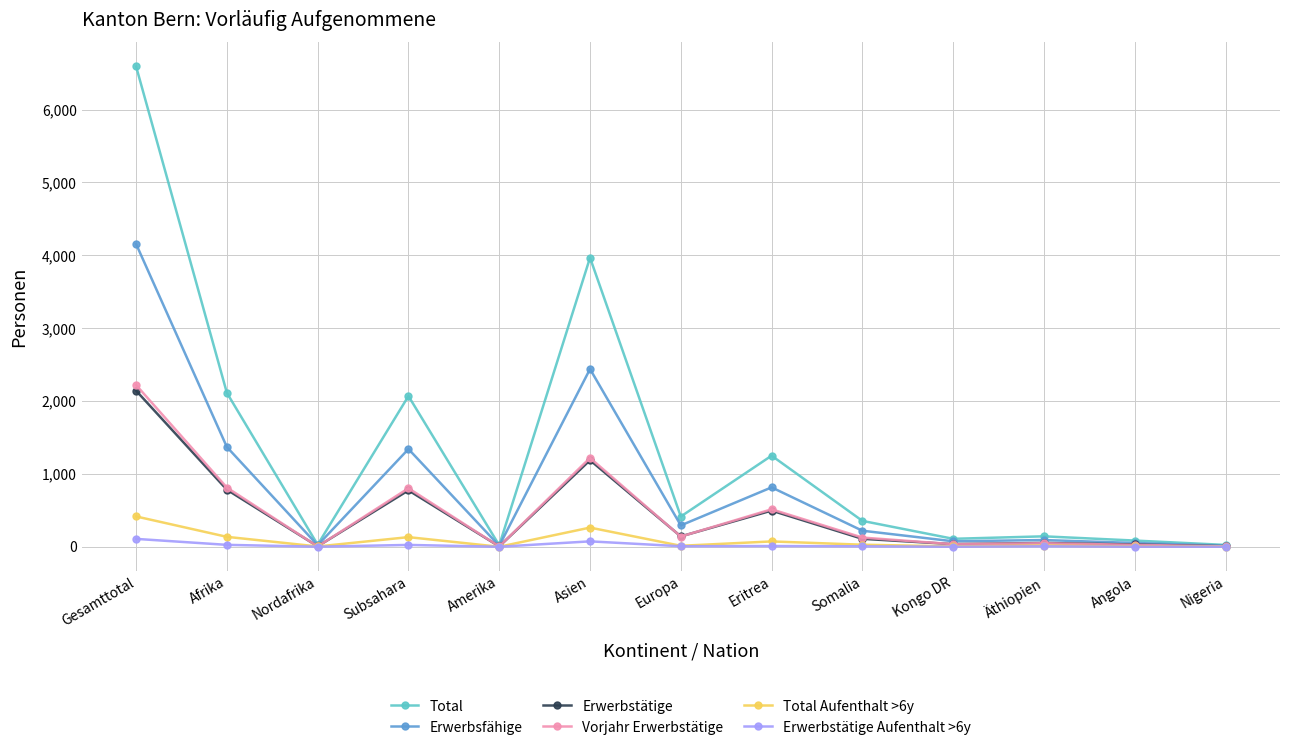

At which label does Vorjahr Erwerbstätige reach its peak?

Gesamttotal